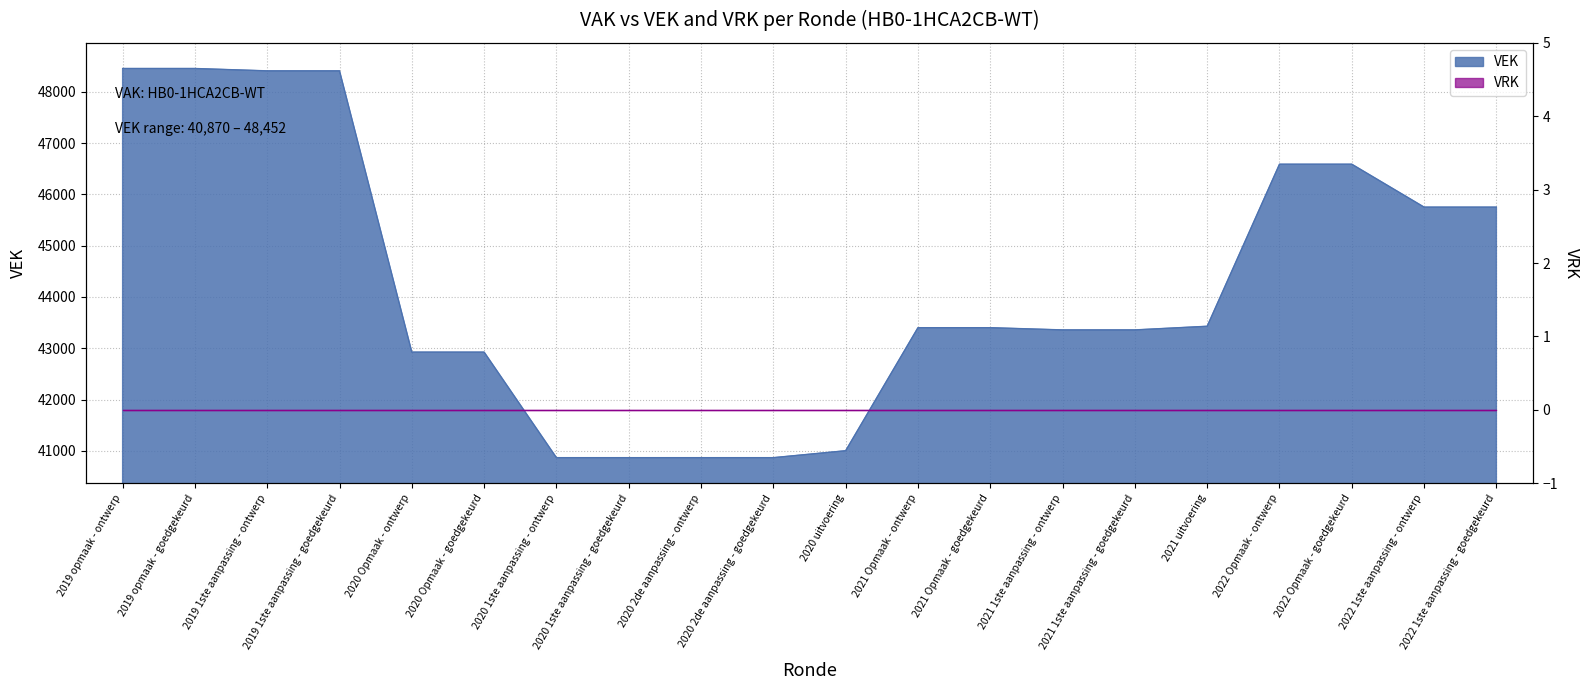

Which category has the highest value across all series?

2019 opmaak - ontwerp